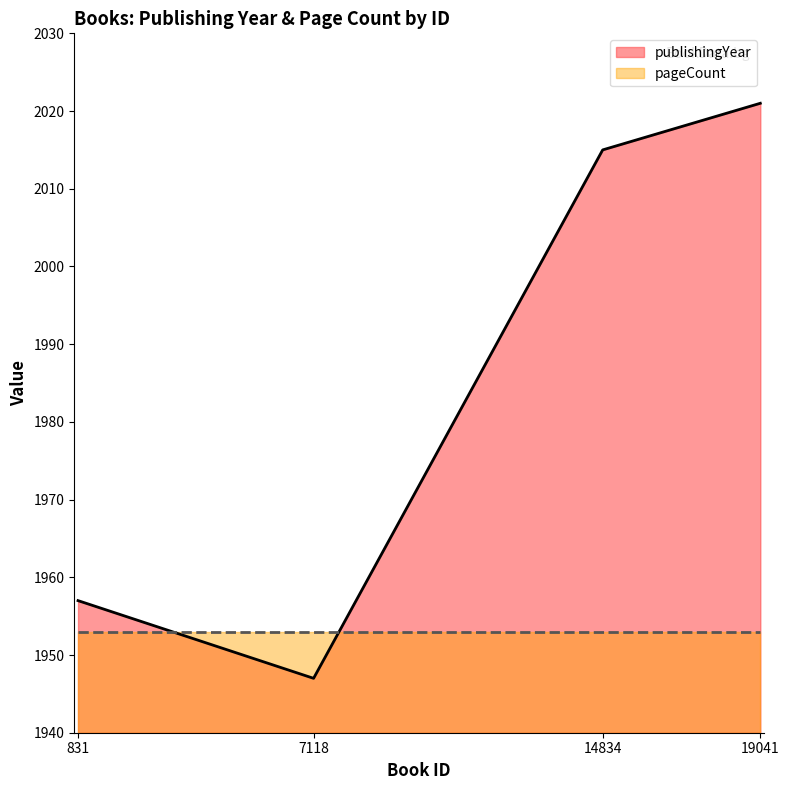

How many lines are shown in the chart?

2